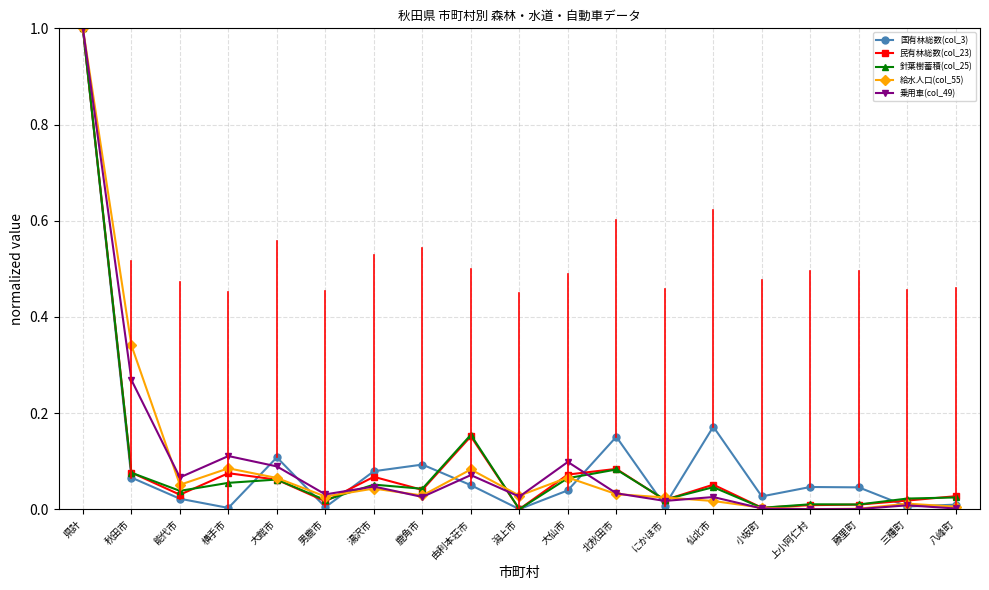

Which series changed the most between 能代市 and 由利本荘市?

民有林総数(col_23)